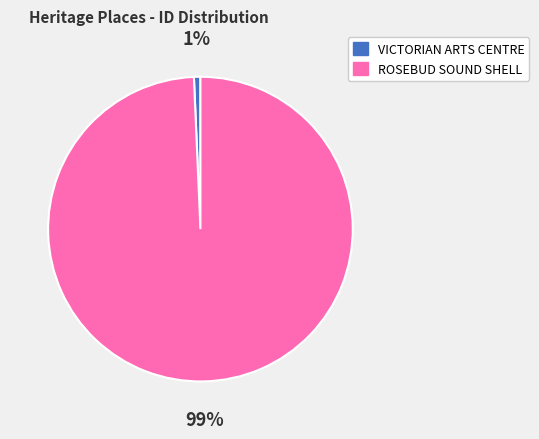

To the nearest percent, what percentage of the pie is VICTORIAN ARTS CENTRE?

1%